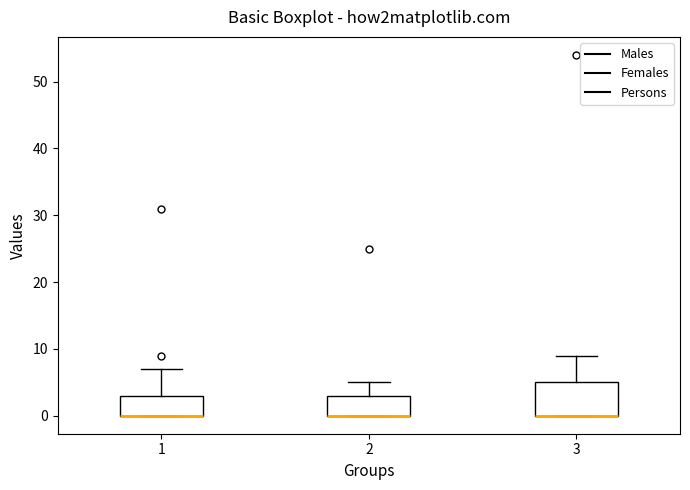

Reading left to right, read every box against the y-axis: the position of its median line, the range the box covers, and the ends of its whiskers. The values are not printed on the chart, so give them approximately, as read against the axis.

1: median 0 (drawn on the box's lower edge), box 0 to 3, whiskers 0 to 7
2: median 0 (drawn on the box's lower edge), box 0 to 3, whiskers 0 to 5
3: median 0 (drawn on the box's lower edge), box 0 to 5, whiskers 0 to 9